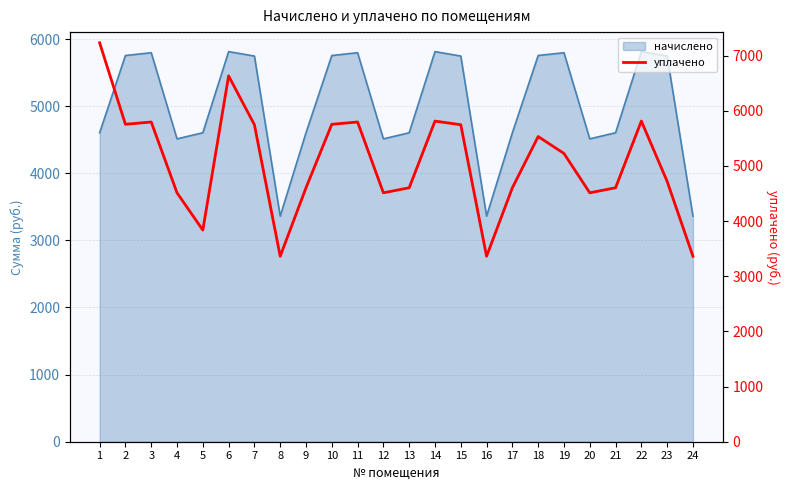

What is the difference between the values at 8 and 9?

1242.0